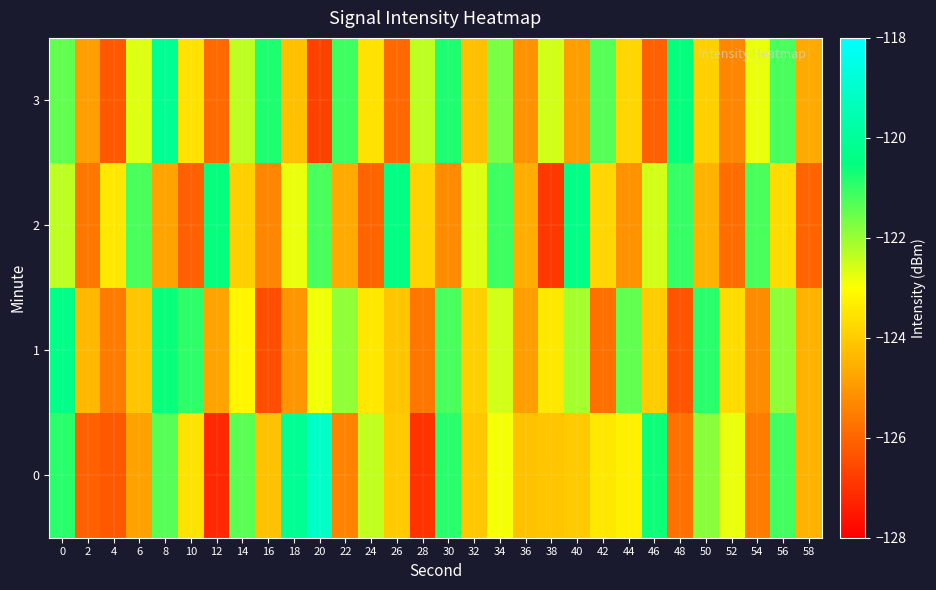

Reading left to right, what are all the values shown in this chart?

0: 0=-120.9	2=-126.1	4=-126.2	6=-124.8	8=-121.3	10=-123.5	12=-127.2	14=-121.4	16=-124.2	18=-120.1	20=-119.1	22=-125.4	24=-122.4	26=-124.0	28=-127.0	30=-120.9	32=-124.1	34=-122.9	36=-124.2	38=-124.1	40=-124.0	42=-123.4	44=-123.3	46=-120.6	48=-125.7	50=-121.8	52=-122.8	54=-125.6	56=-121.1	58=-124.5
1: 0=-120.4	2=-124.4	4=-125.6	6=-124.1	8=-120.6	10=-120.9	12=-124.8	14=-123.2	16=-126.5	18=-125.1	20=-122.8	22=-121.9	24=-123.5	26=-124.1	28=-125.7	30=-121.2	32=-123.9	34=-122.6	36=-124.9	38=-123.5	40=-122.1	42=-125.8	44=-121.5	46=-124.0	48=-126.3	50=-120.9	52=-123.7	54=-125.2	56=-121.9	58=-124.5
2: 0=-122.3	2=-125.7	4=-123.5	6=-121.2	8=-124.8	10=-126.1	12=-120.6	14=-123.9	16=-125.3	18=-122.8	20=-121.2	22=-124.7	24=-126.0	26=-120.5	28=-123.9	30=-125.2	32=-122.7	34=-121.1	36=-124.6	38=-126.9	40=-120.3	42=-123.8	44=-125.1	46=-122.6	48=-121.0	50=-124.5	52=-125.9	54=-121.2	56=-123.7	58=-126.0
3: 0=-121.5	2=-124.9	4=-126.2	6=-122.7	8=-120.1	10=-123.6	12=-125.9	14=-122.3	16=-120.8	18=-124.2	20=-126.7	22=-121.1	24=-123.6	26=-125.9	28=-122.3	30=-120.8	32=-124.2	34=-121.7	36=-125.1	38=-122.6	40=-124.9	42=-121.3	44=-123.8	46=-126.1	48=-120.6	50=-123.9	52=-125.3	54=-122.8	56=-121.2	58=-124.7